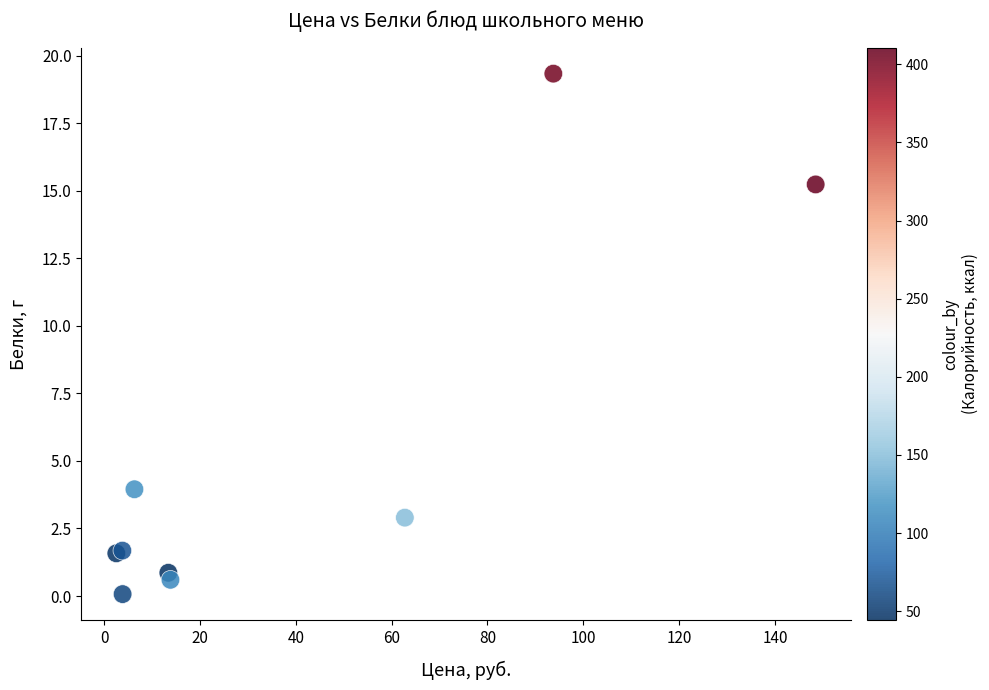

What Y value in the scatter plot is closest to 9?

4.0